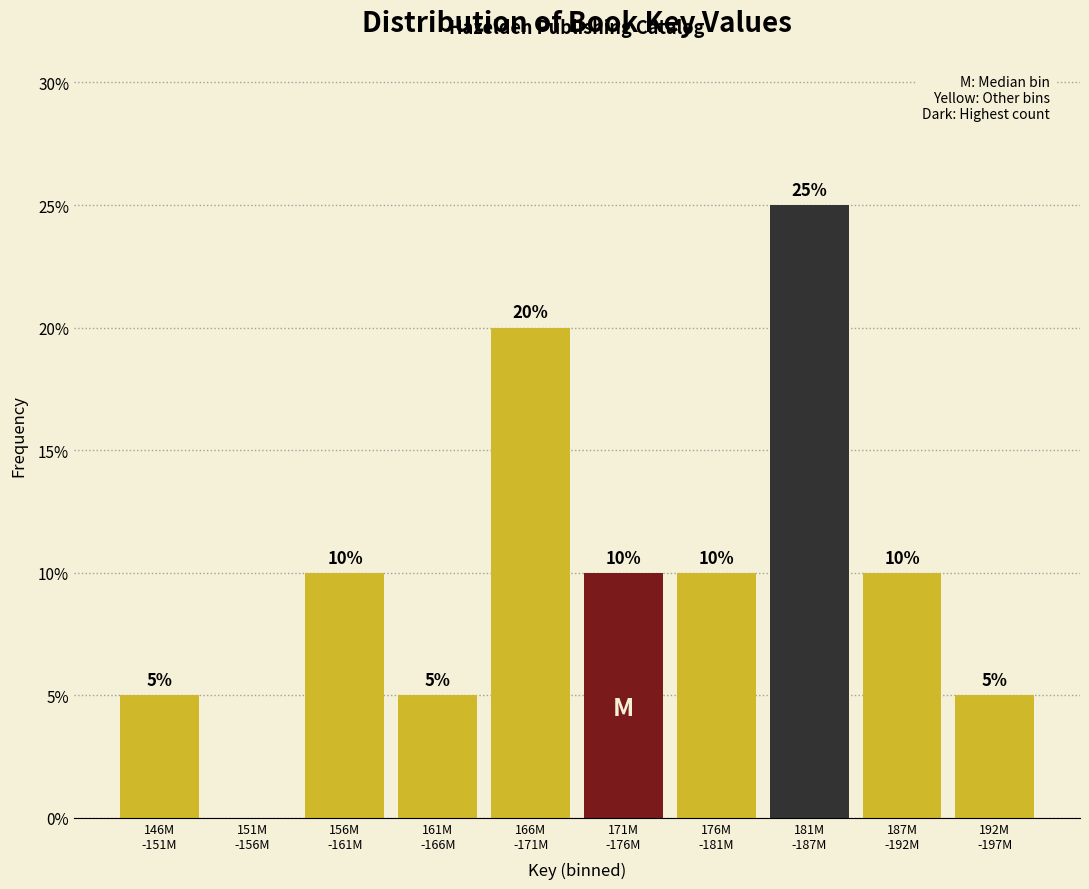

What is the sum of all values?

100